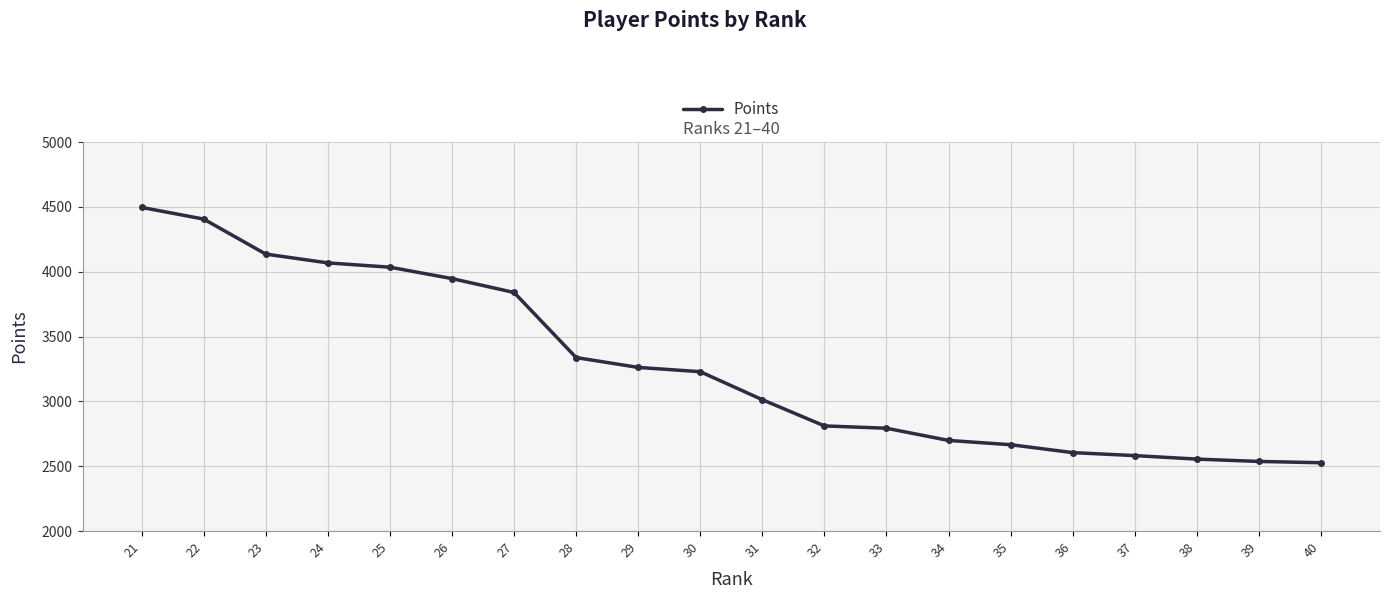

How many distinct data groups are displayed?

1